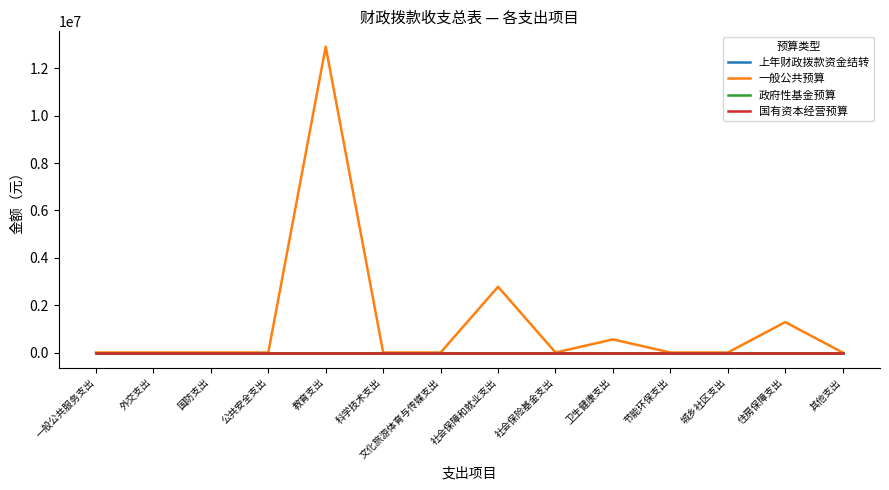

True or false: 国有资本经营预算 and 一般公共预算 intersect in this chart.

False